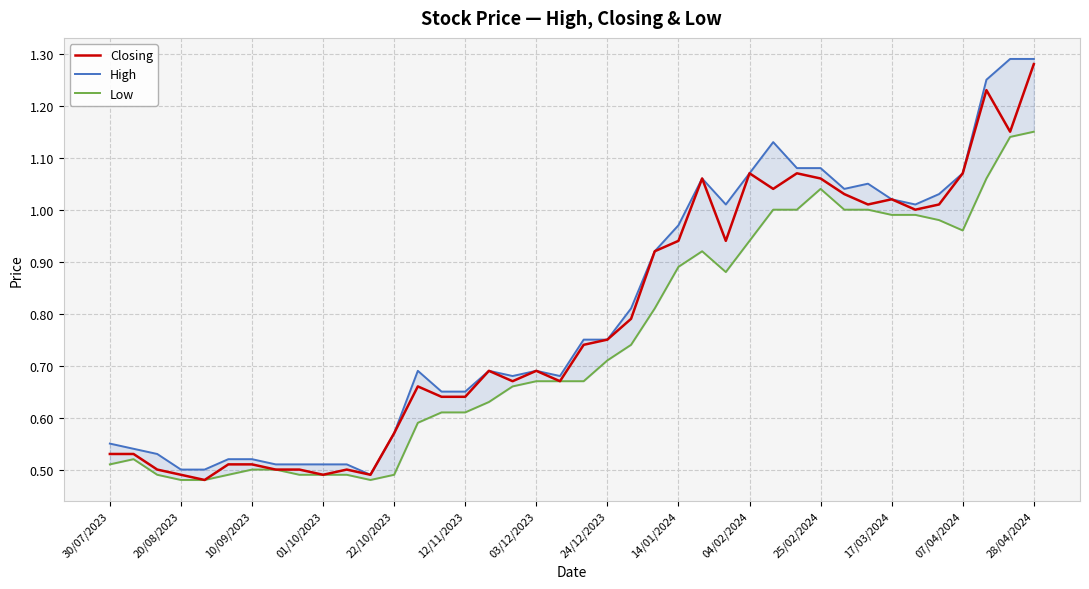

How many interior local peaks does the Closing series have?

9